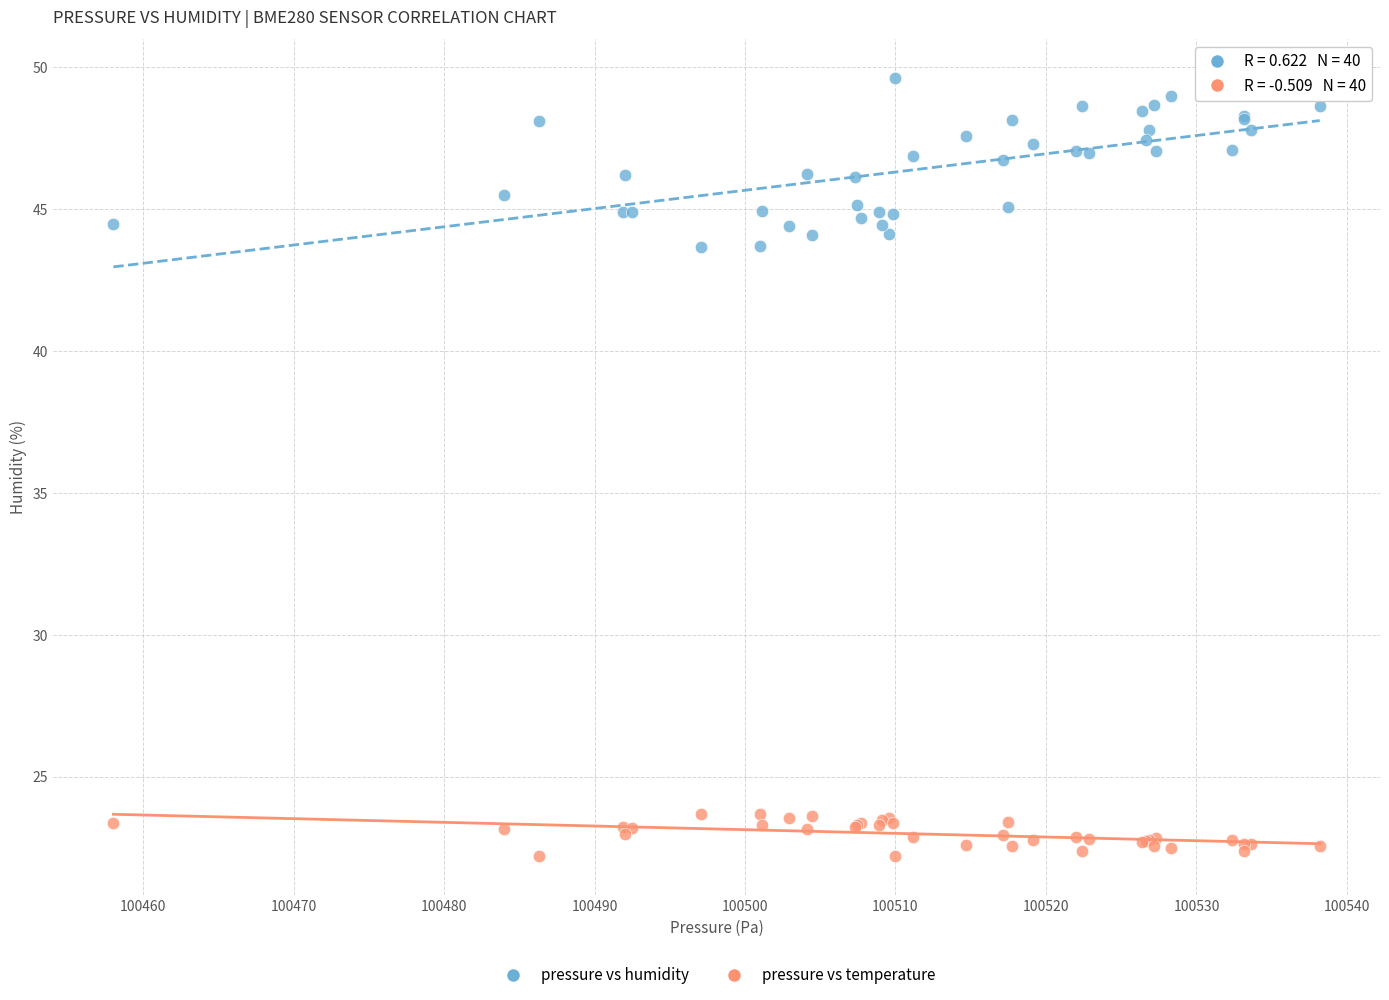

Which series reaches the maximum Y coordinate?

pressure vs humidity